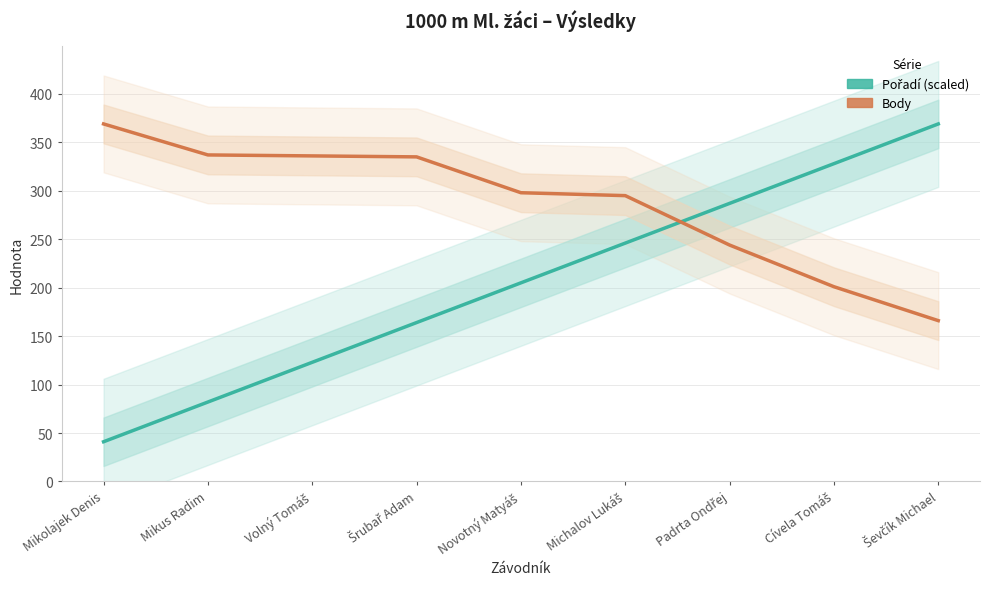

True or false: Pořadí (scaled) has more than 0 interior local peaks.

False